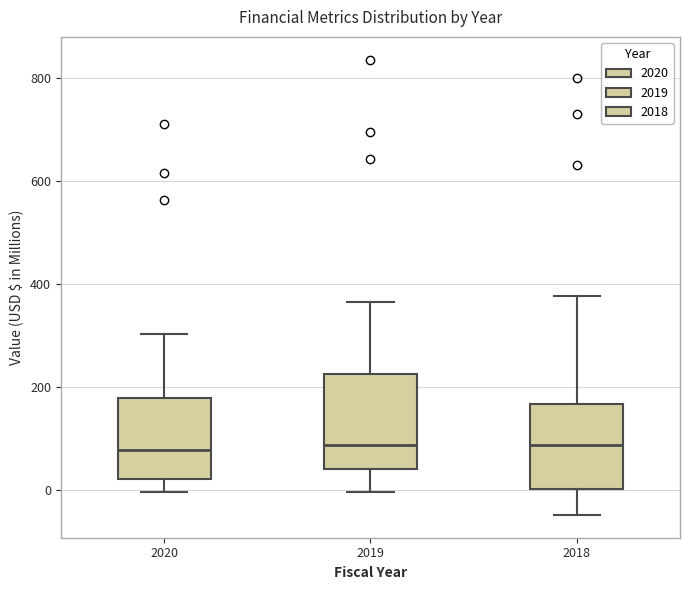

Reading left to right, read every box against the y-axis: the position of its median line, the range the box covers, and the ends of its whiskers. The values are not printed on the chart, so give them approximately, as read against the axis.

2020: median 80, box 20 to 180, whiskers 0 to 300
2019: median 80, box 40 to 220, whiskers 0 to 360
2018: median 80, box 0 to 160, whiskers -40 to 380